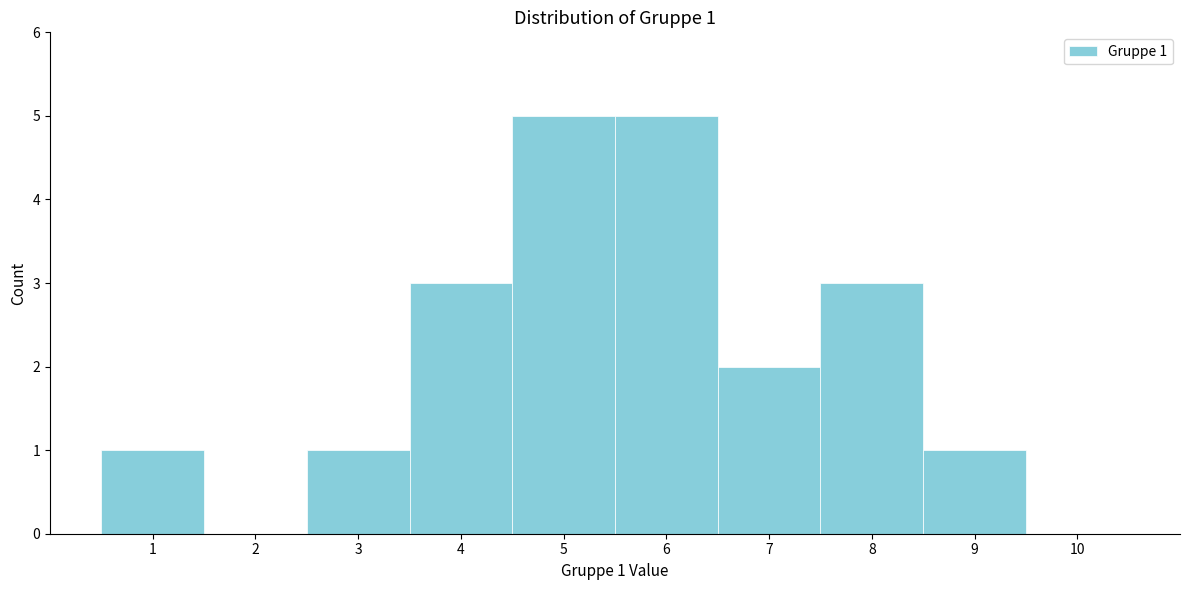

Reading left to right, transcribe all the data shown in this chart.

1=1	2=0	3=1	4=3	5=5	6=5	7=2	8=3	9=1	10=0